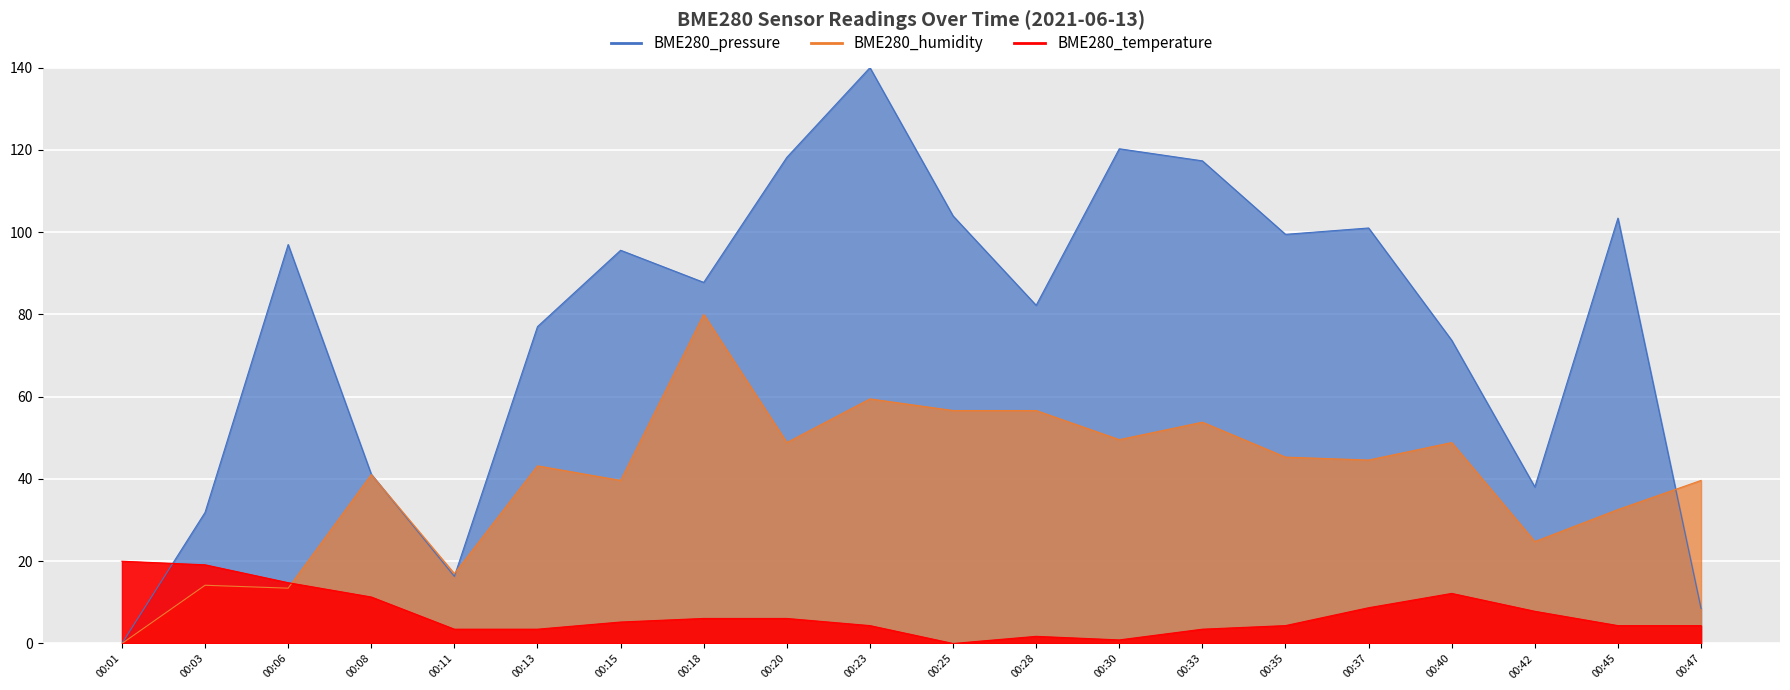

How many values in the BME280_humidity series are below 44?

10